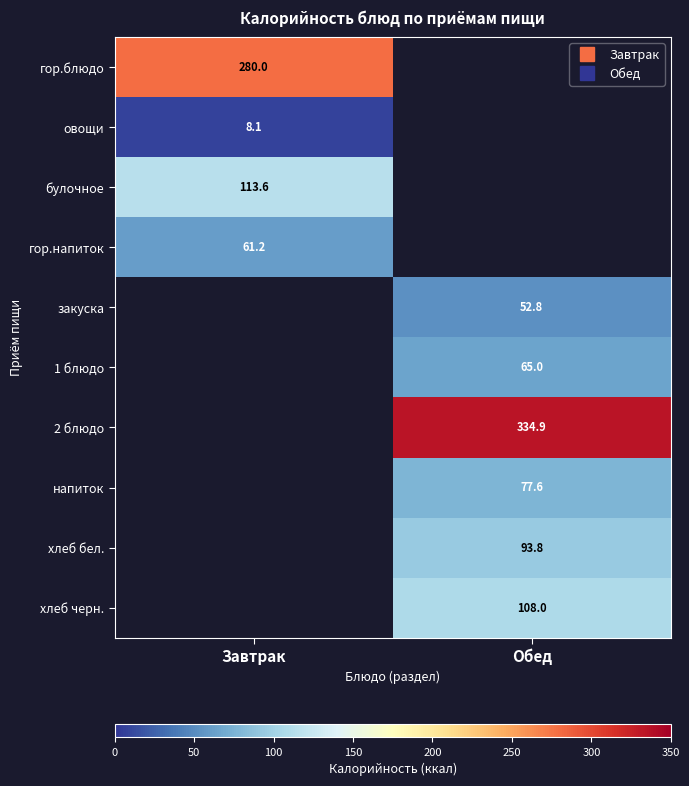

The 2 блюдо series shows 79.3 at Обед. True or false?

False